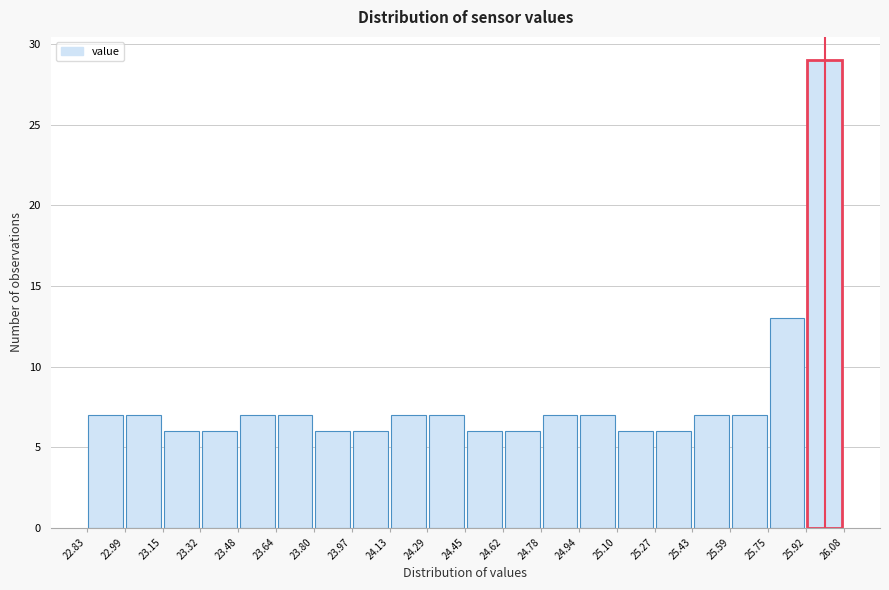

Reading left to right, transcribe this chart: for each bar, give the range it covers on the x-axis and its height. The values are not printed on the chart, so give them approximately, as read against the axis.

22.83 to 22.99: 7
22.99 to 23.15: 7
23.15 to 23.32: 6
23.32 to 23.48: 6
23.48 to 23.64: 7
23.64 to 23.80: 7
23.80 to 23.97: 6
23.97 to 24.13: 6
24.13 to 24.29: 7
24.29 to 24.45: 7
24.45 to 24.62: 6
24.62 to 24.78: 6
24.78 to 24.94: 7
24.94 to 25.10: 7
25.10 to 25.27: 6
25.27 to 25.43: 6
25.43 to 25.59: 7
25.59 to 25.75: 7
25.75 to 25.92: 13
25.92 to 26.08: 29